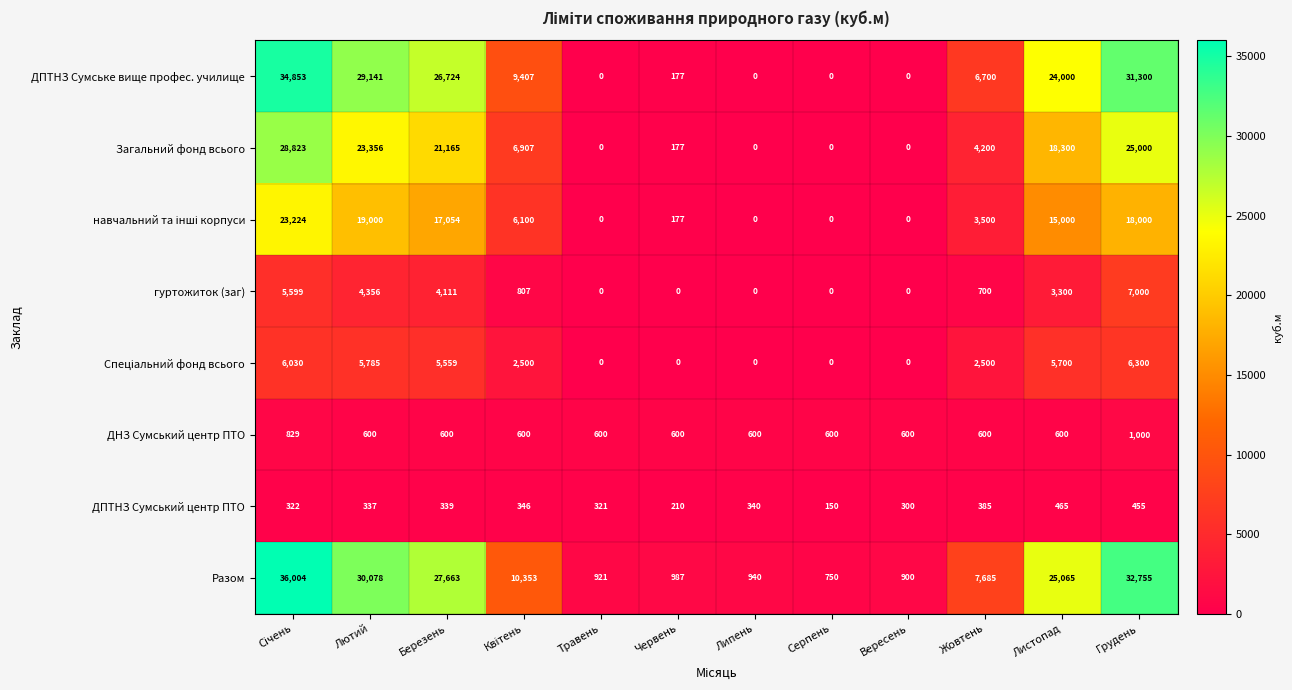

What is the difference between the maximum and minimum values in the гуртожиток (заг) series?

7000